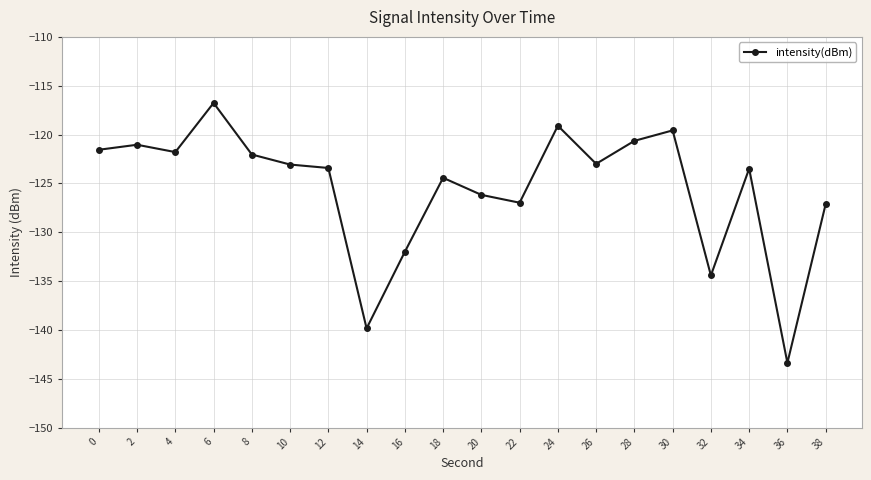

True or false: the data shows -126.2 at 20.

True